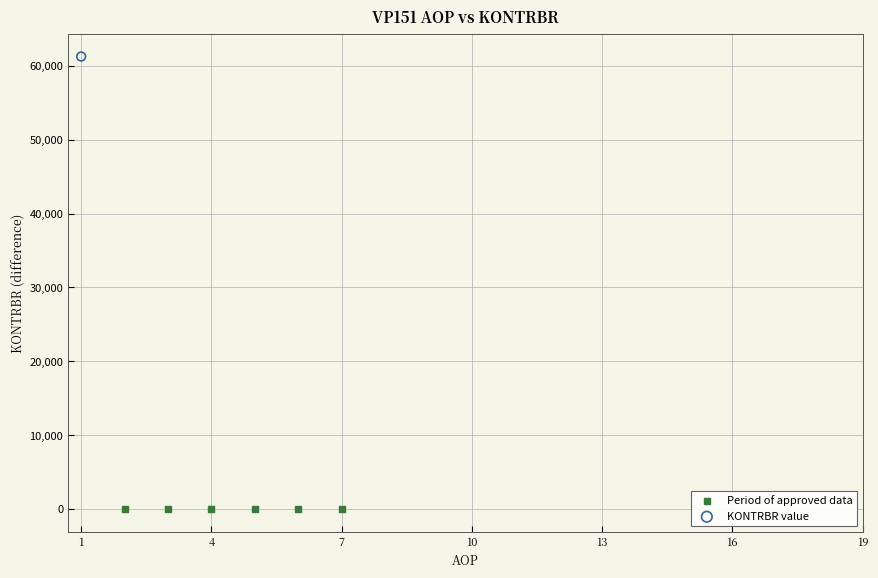

What are all the series names shown in the legend?

Period of approved data, KONTRBR value